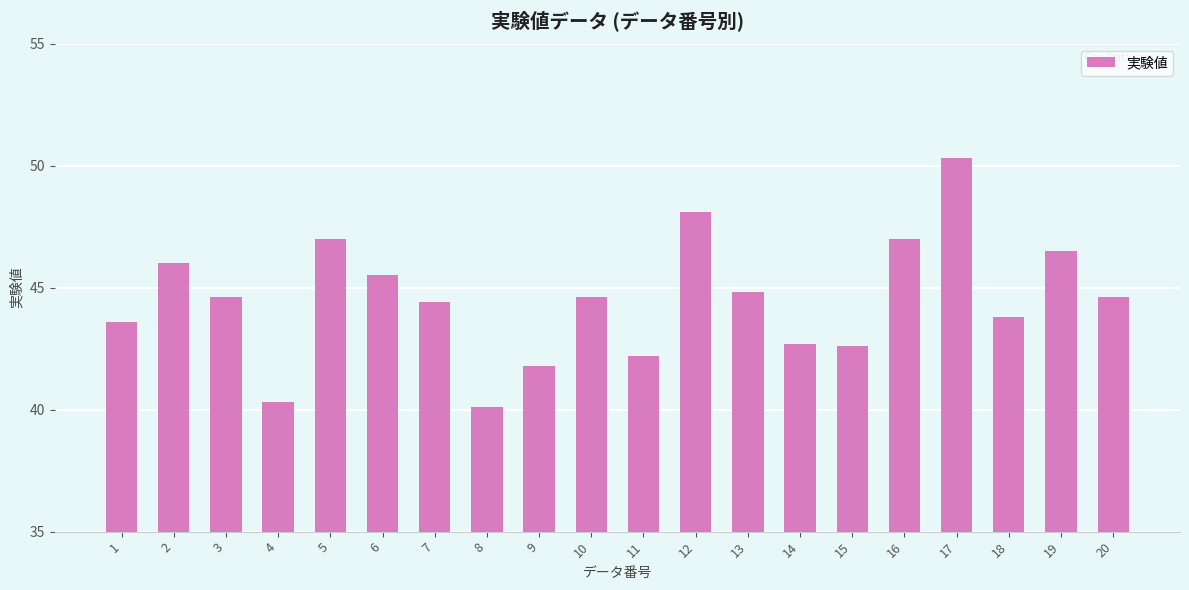

At which label does the data first exceed 44?

2